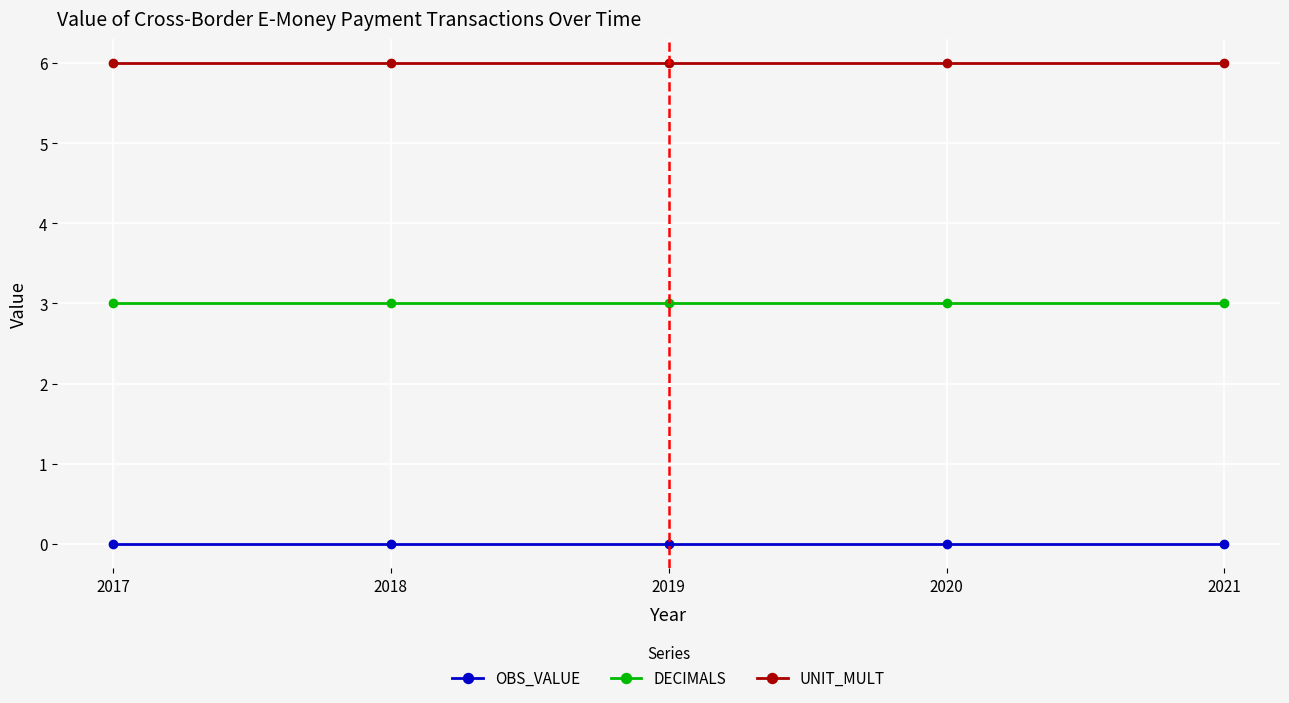

List the series in order of their peak value, lowest first.

OBS_VALUE, DECIMALS, UNIT_MULT